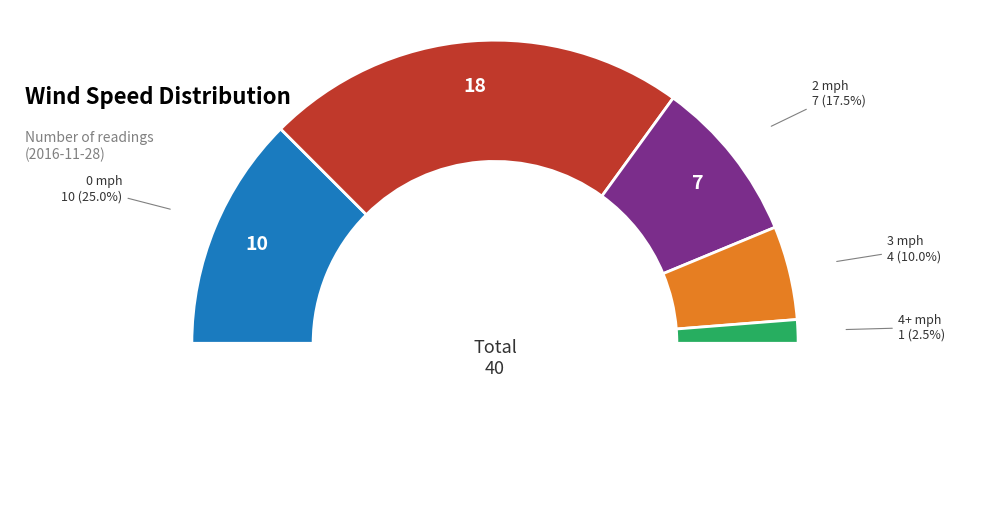

Combined, do 2 and 29 account for over 50%?

No